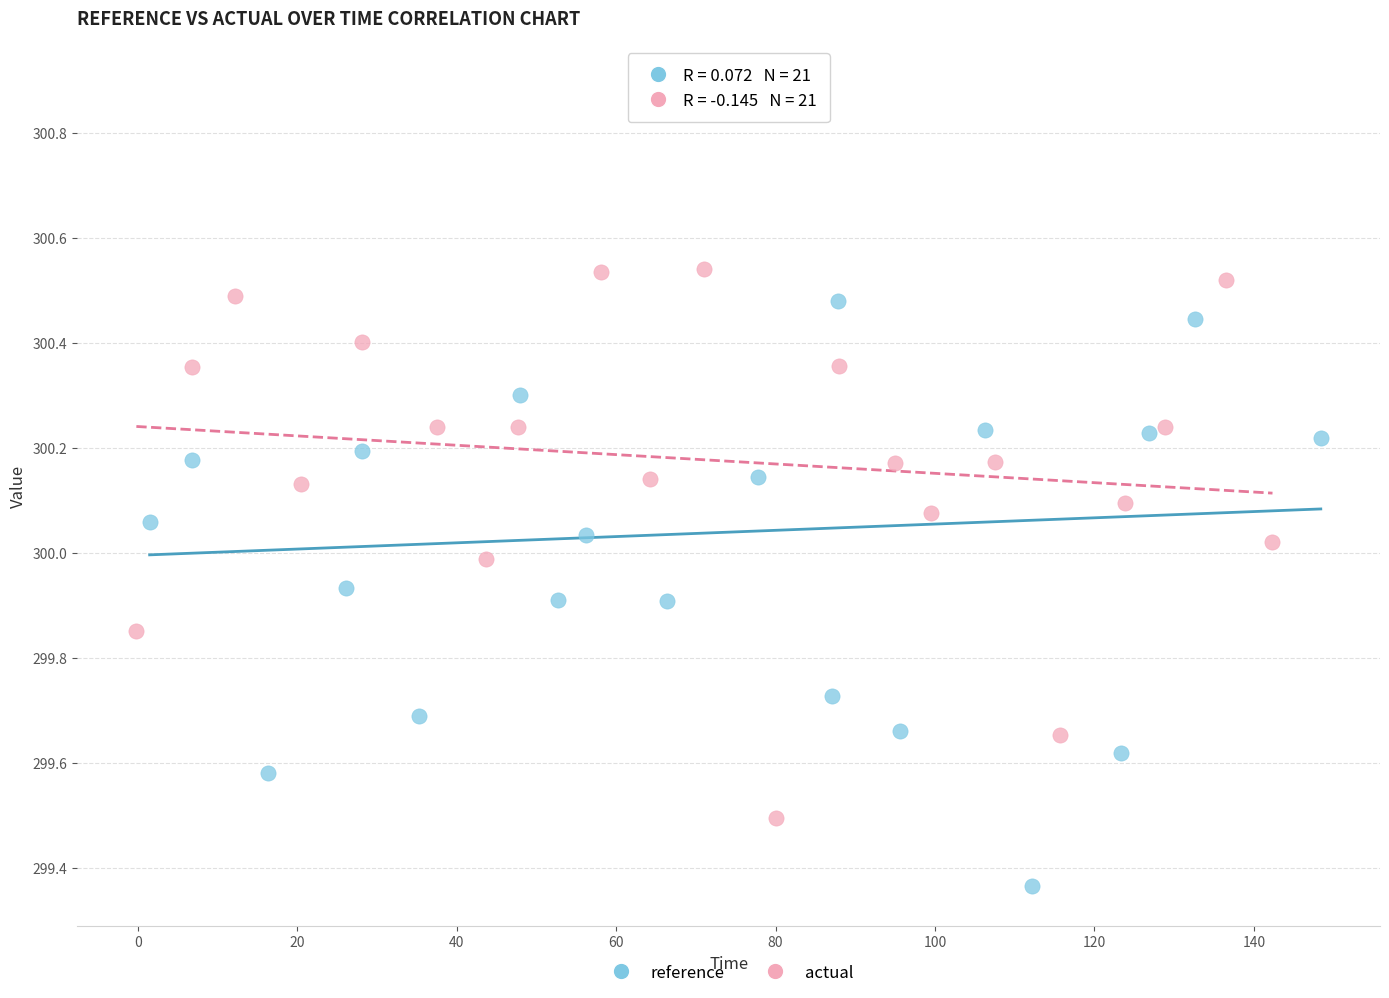

Which series has the largest Y range (max minus min)?

reference